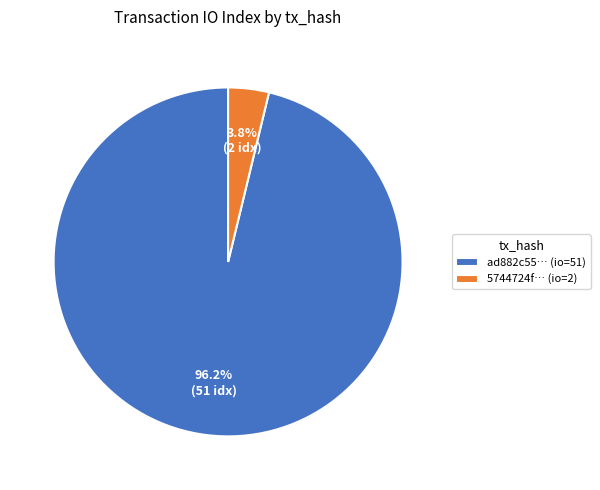

Combined, what portion of the pie is 5744724f… (io=2) and ad882c55… (io=51)?

100.0%